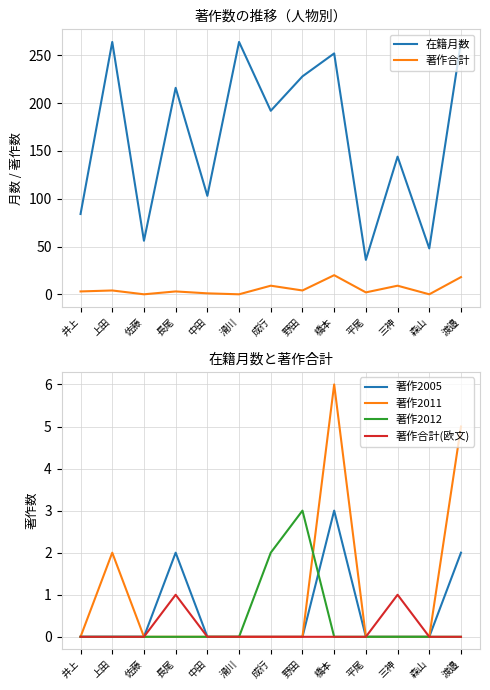

What is the lowest value of the 在籍月数 series?

36